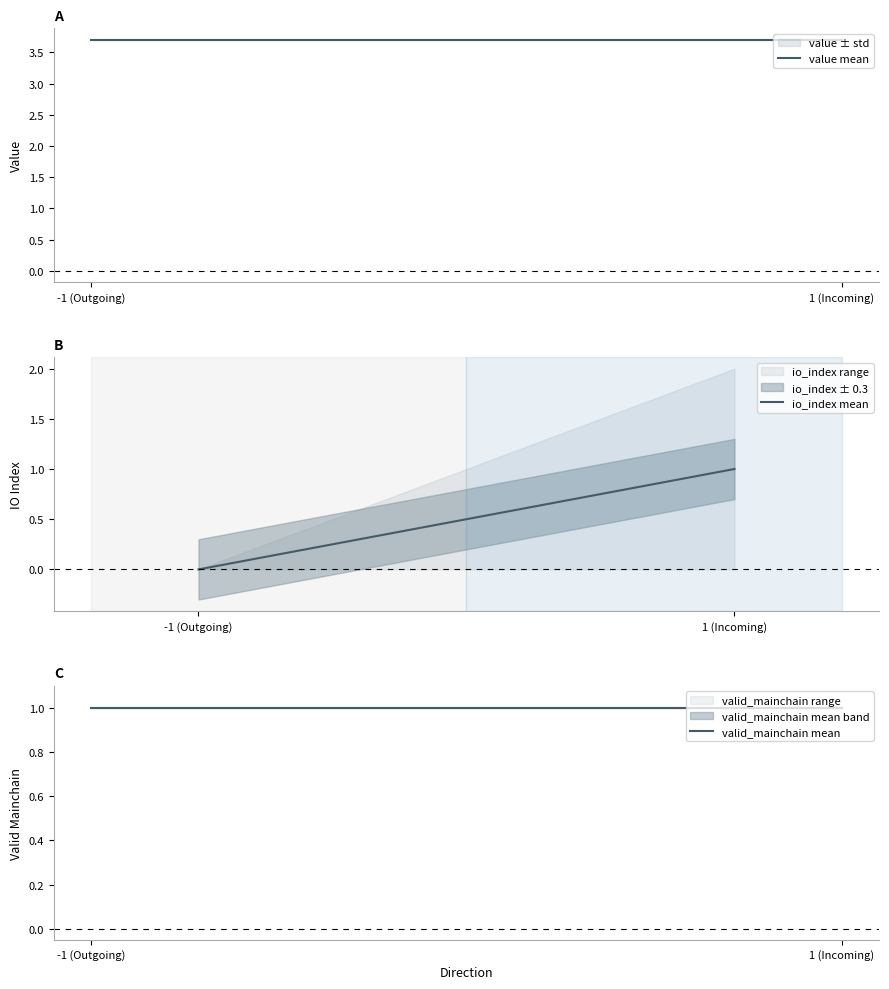

What is the label of the 2nd point from the right?

-1 (Outgoing)